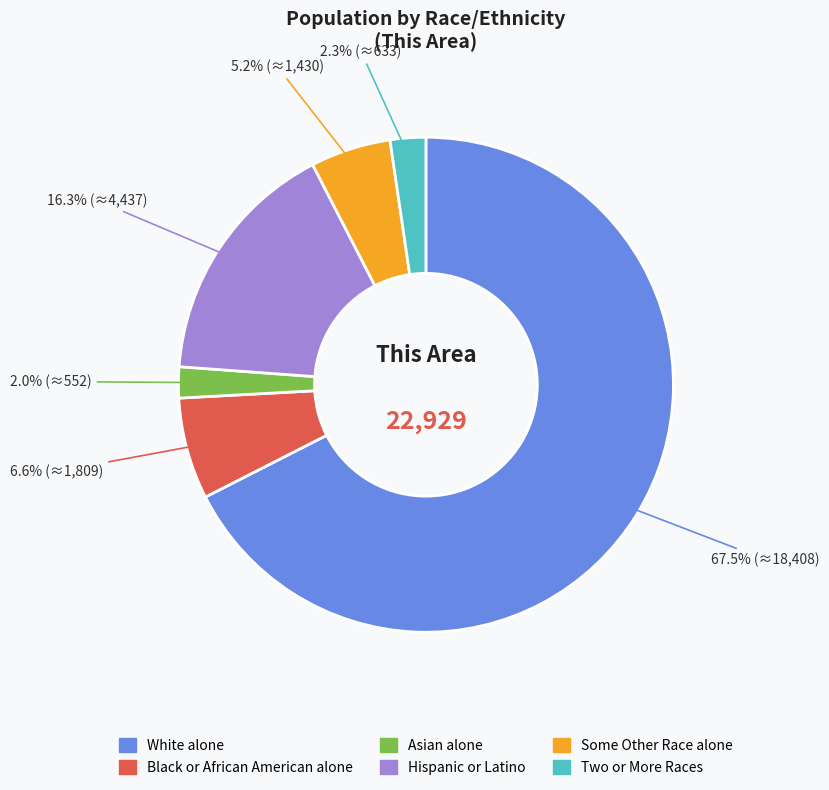

Do Hispanic or Latino and Two or More Races together represent more than half of the pie?

No